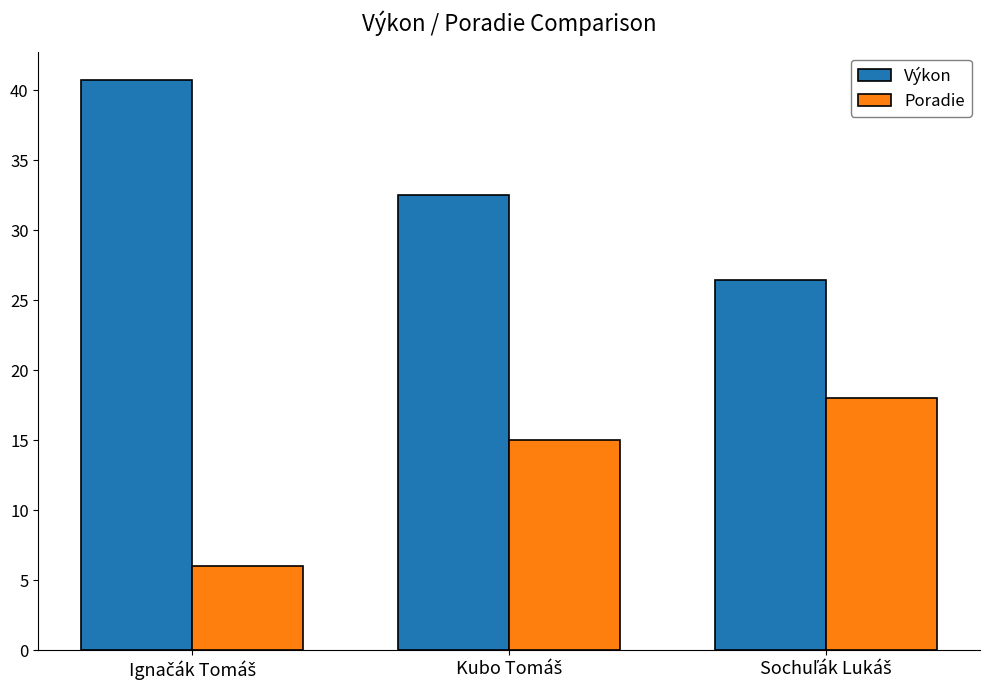

What is the highest value of the Poradie series?

18.0